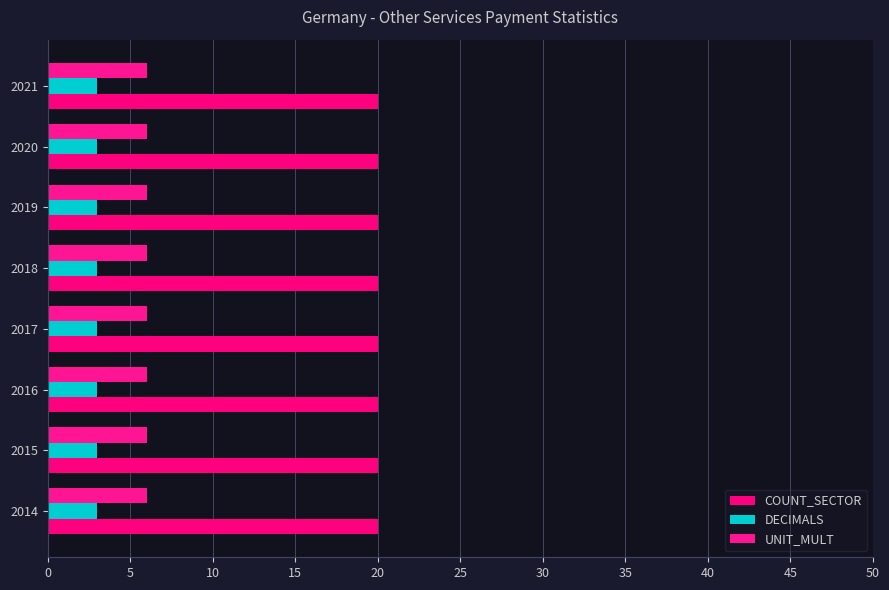

Reading right to left, list all the values displayed in this chart.

COUNT_SECTOR: 2021=20	2020=20	2019=20	2018=20	2017=20	2016=20	2015=20	2014=20
DECIMALS: 2021=3	2020=3	2019=3	2018=3	2017=3	2016=3	2015=3	2014=3
UNIT_MULT: 2021=6	2020=6	2019=6	2018=6	2017=6	2016=6	2015=6	2014=6